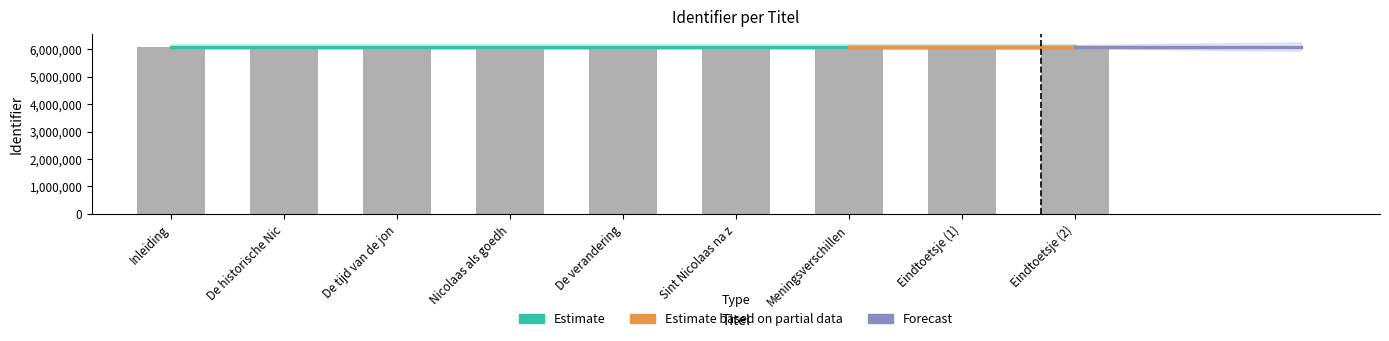

Rank the categories by value from highest to lowest.

Eindtoetsje (2), Eindtoetsje (1), Meningsverschillen, Sint Nicolaas na z, De verandering, Nicolaas als goedh, De tijd van de jon, De historische Nic, Inleiding